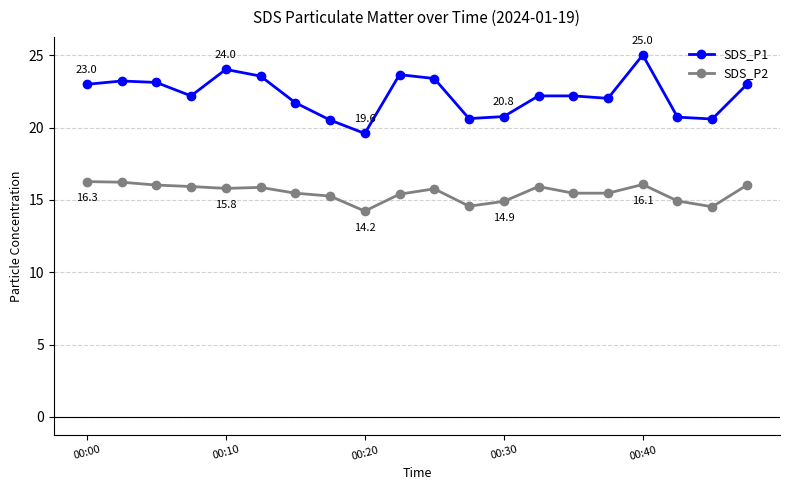

Is this an area chart (filled region under the line)?

No